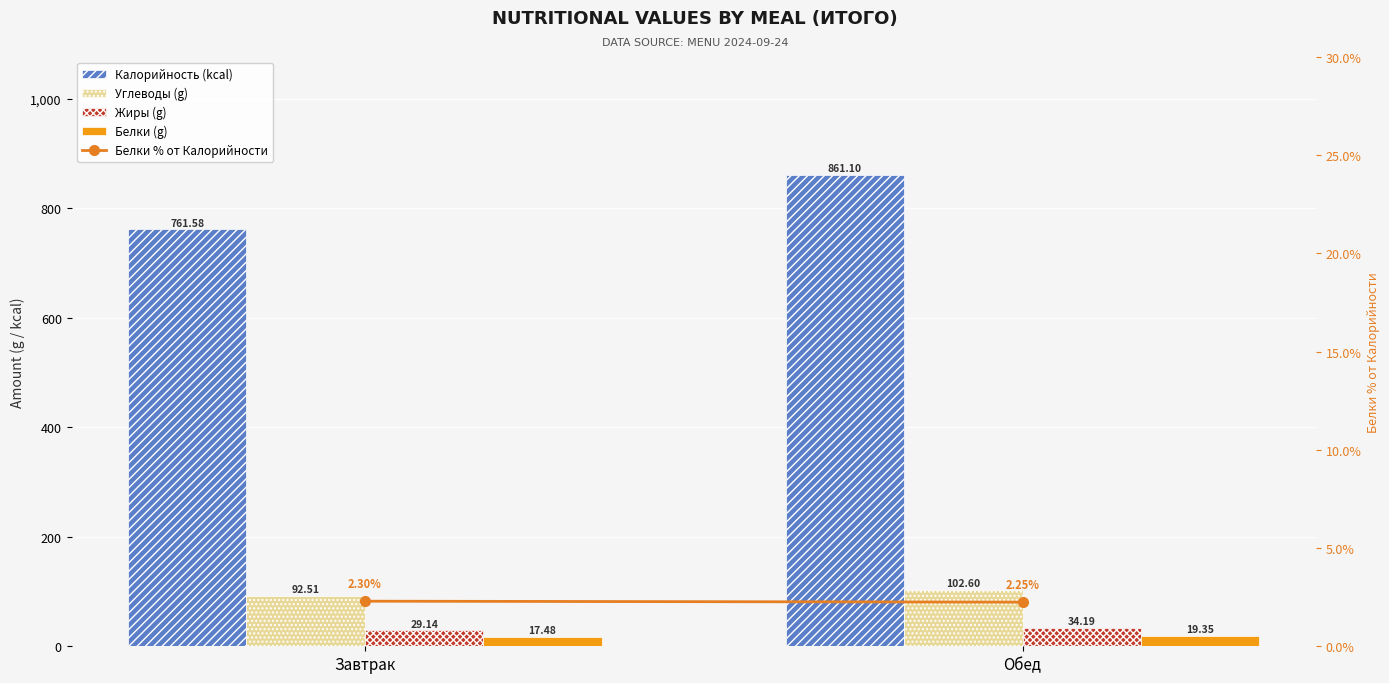

What is the difference between the highest and lowest values at Обед?

858.9